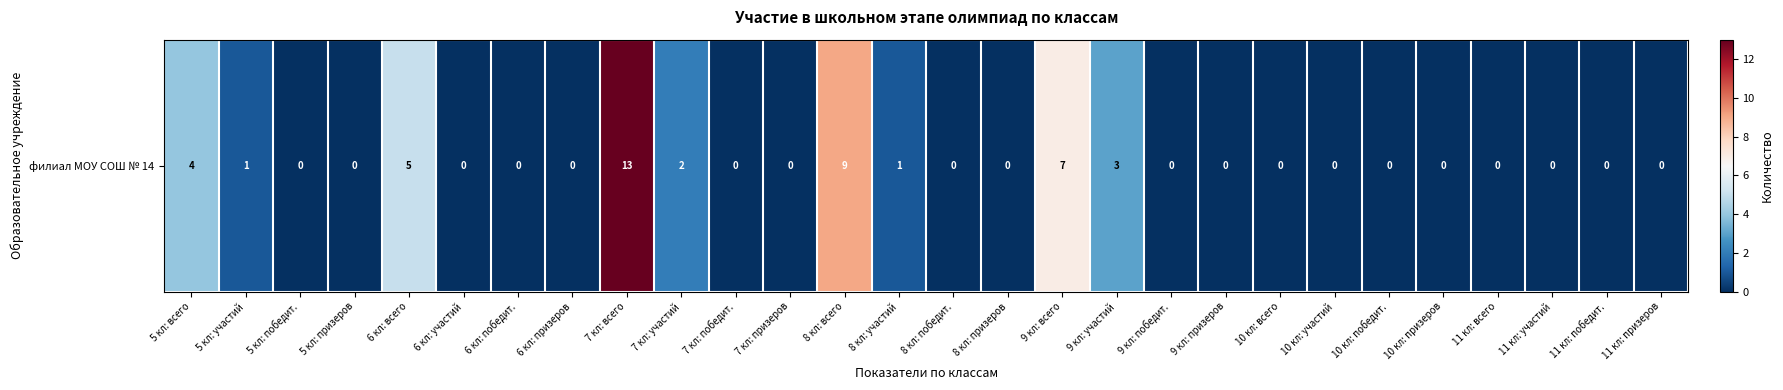

What is the difference between the maximum and minimum values?

13